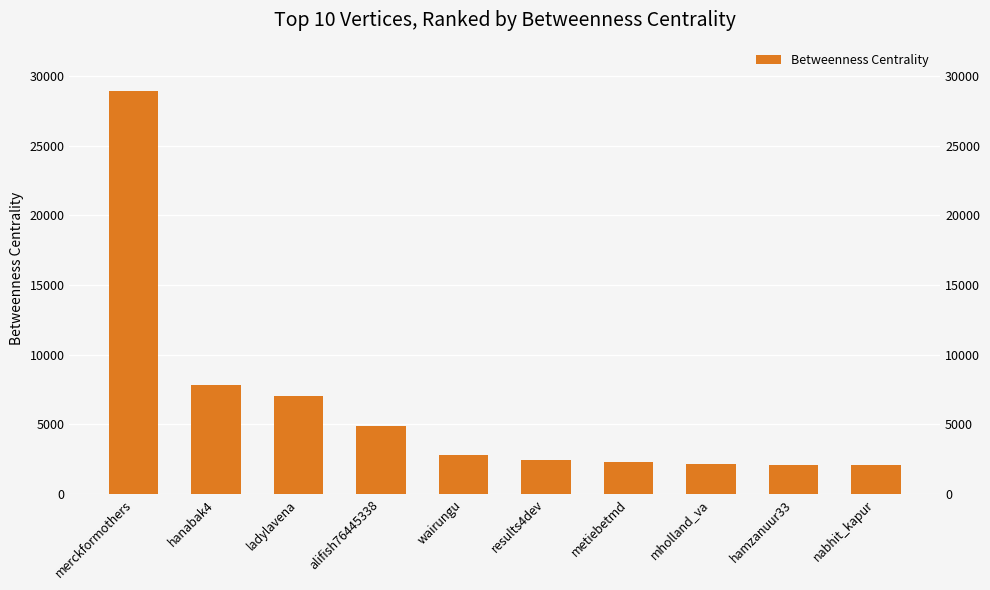

What is the value of the 3rd bar from the left?

7020.6